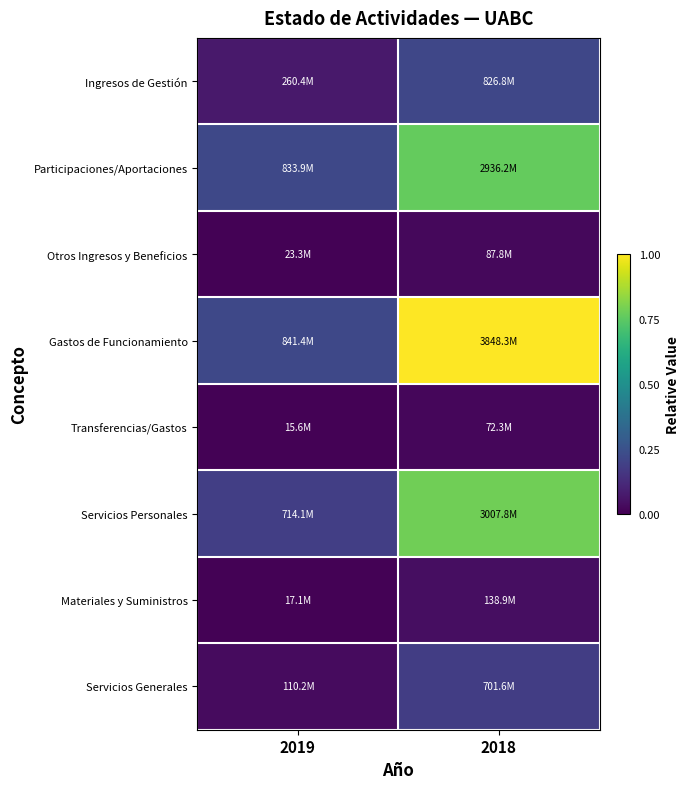

At how many categories does at least one series exceed 0?

2